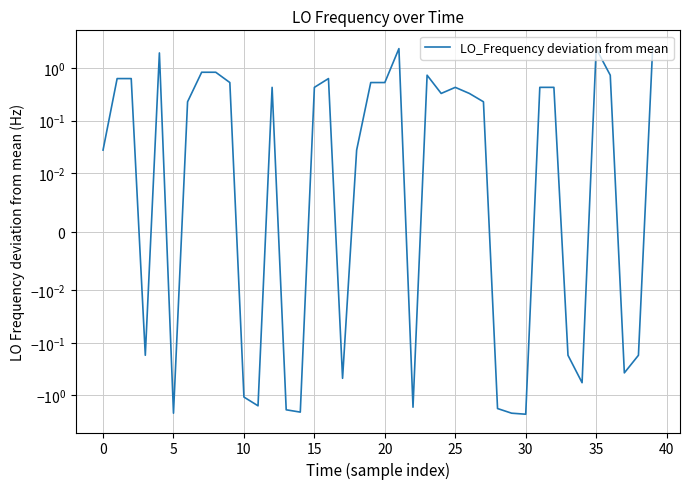

The chart shows a value of 0.6 at 16. True or false?

True